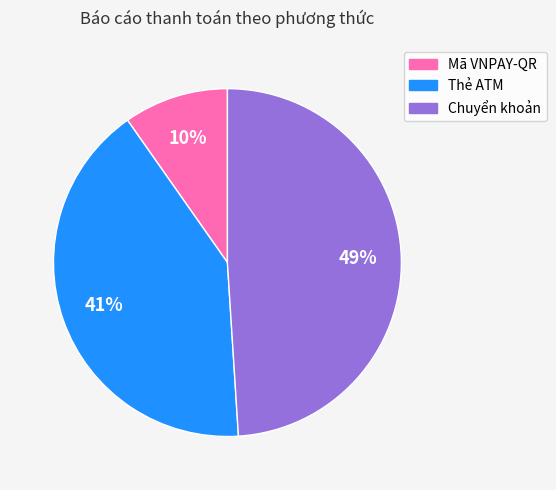

To the nearest percent, what is the average slice percentage?

33%